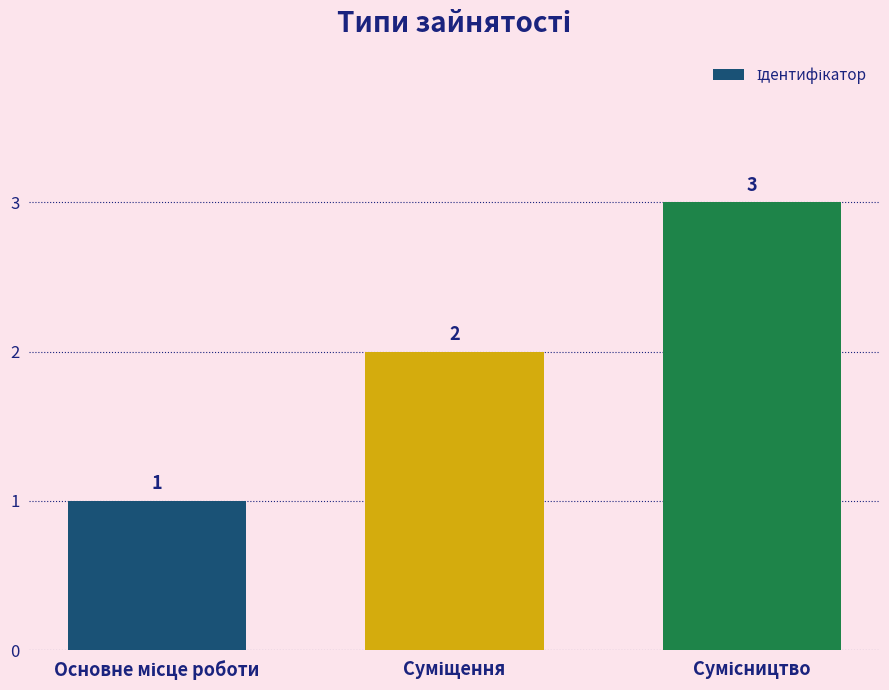

Does the chart contain stacked bars?

No